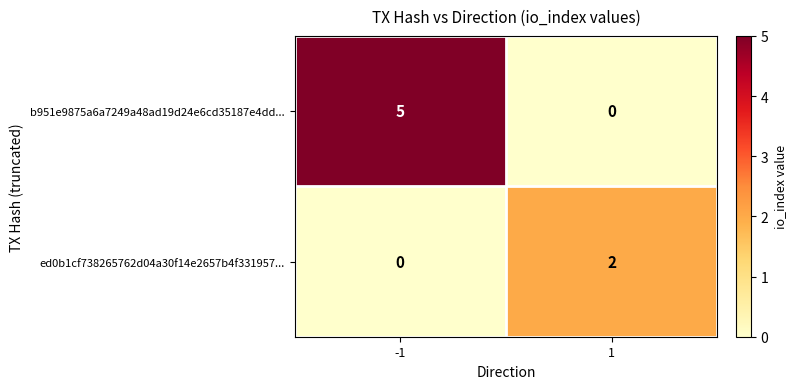

What is the total value across all series at 1?

2